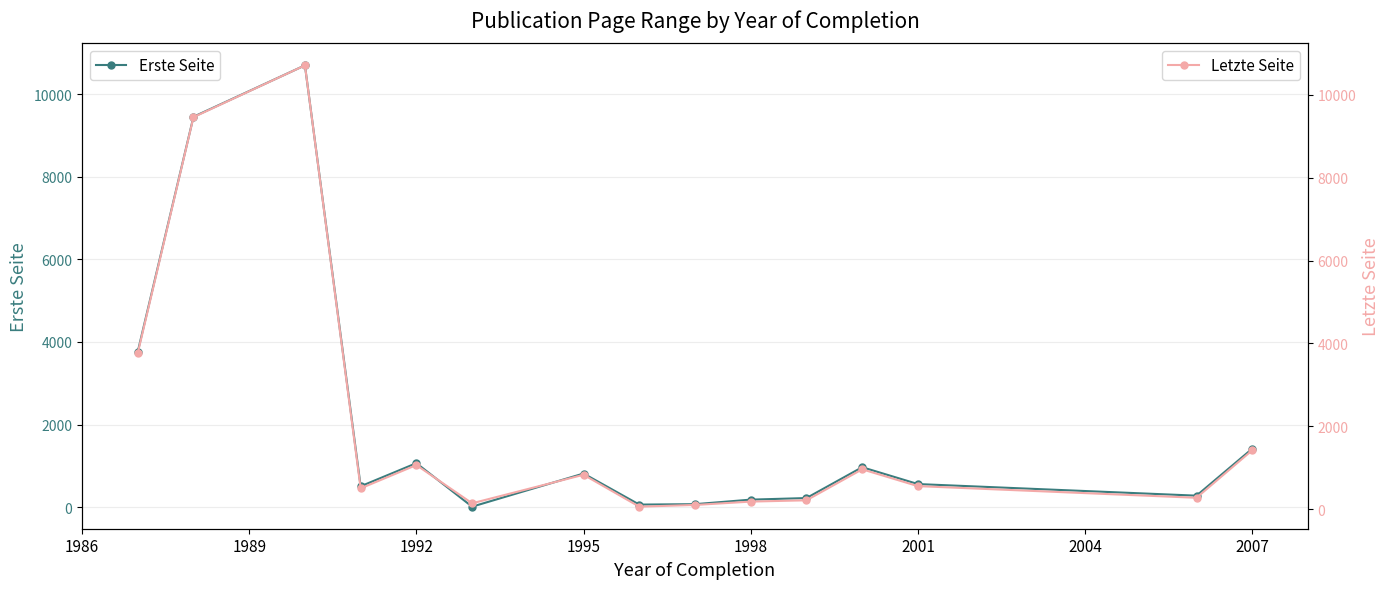

In Erste Seite, how many points are higher than both neighbors (excluding endpoints)?

4